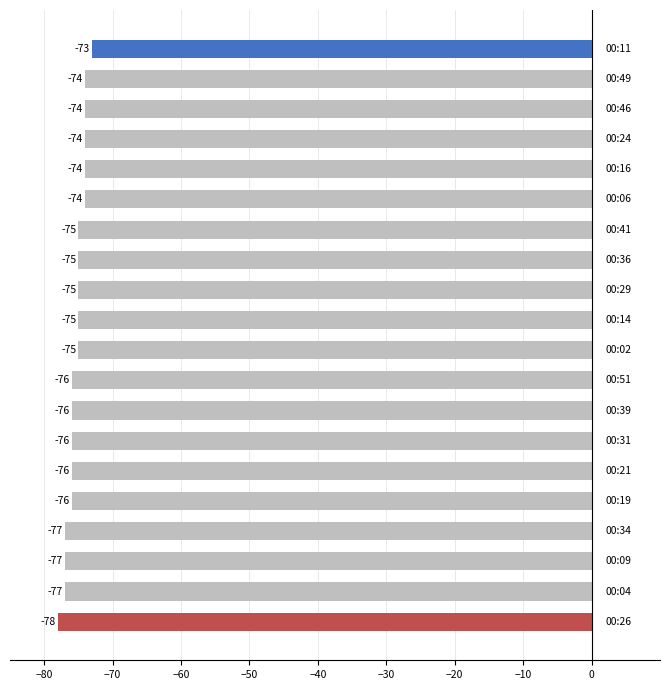

What is the greatest value displayed?

-73